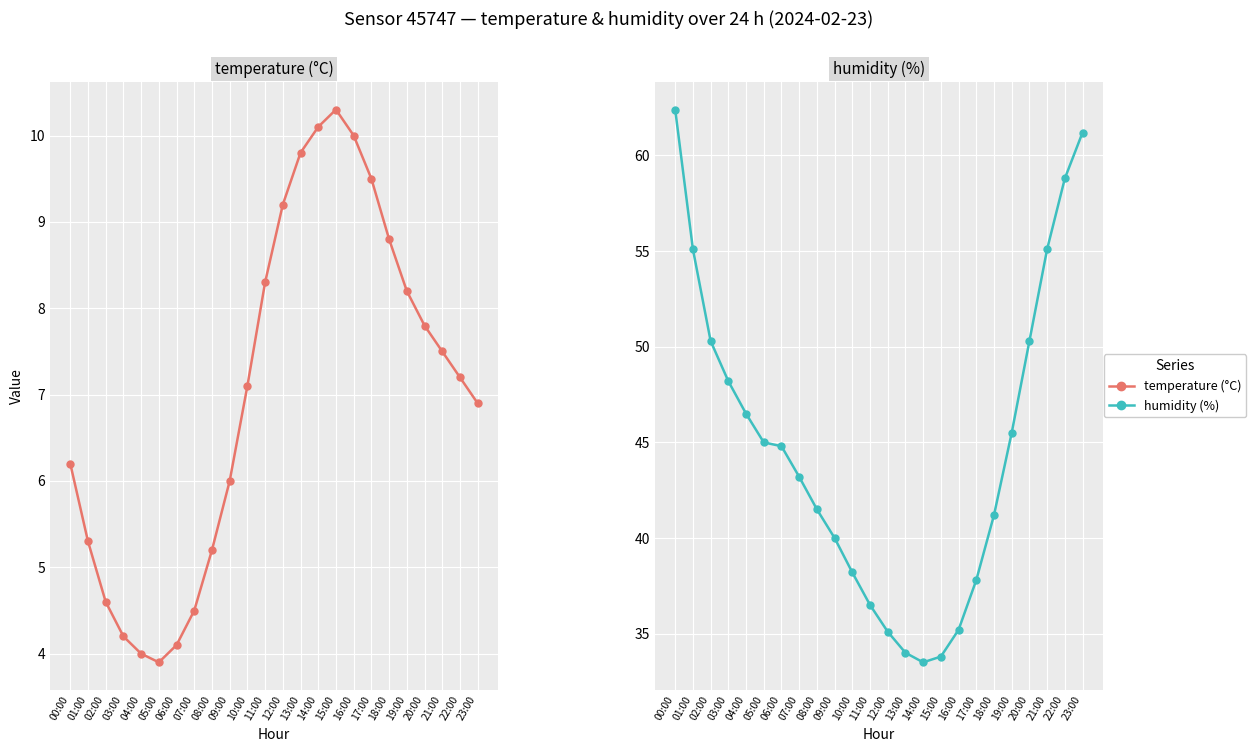

Is the value of temperature (°C) at 09:00 greater than the value of humidity (%) at 08:00?

No